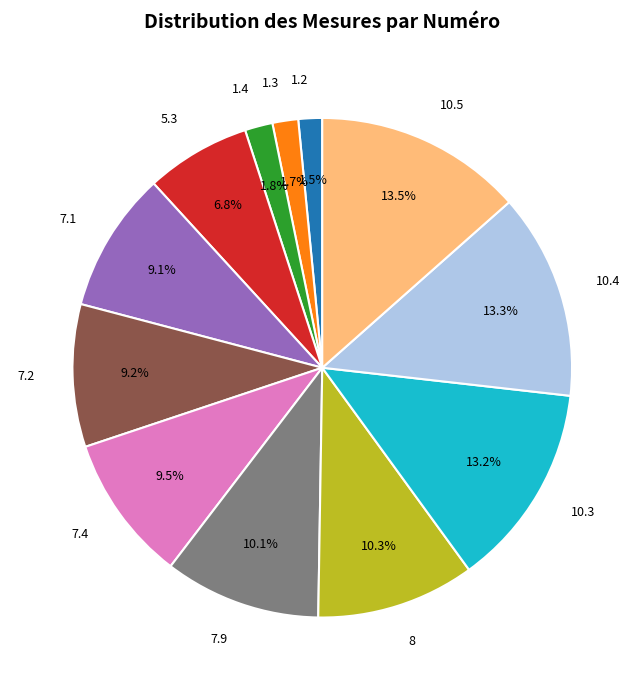

Does any single category account for the majority?

No